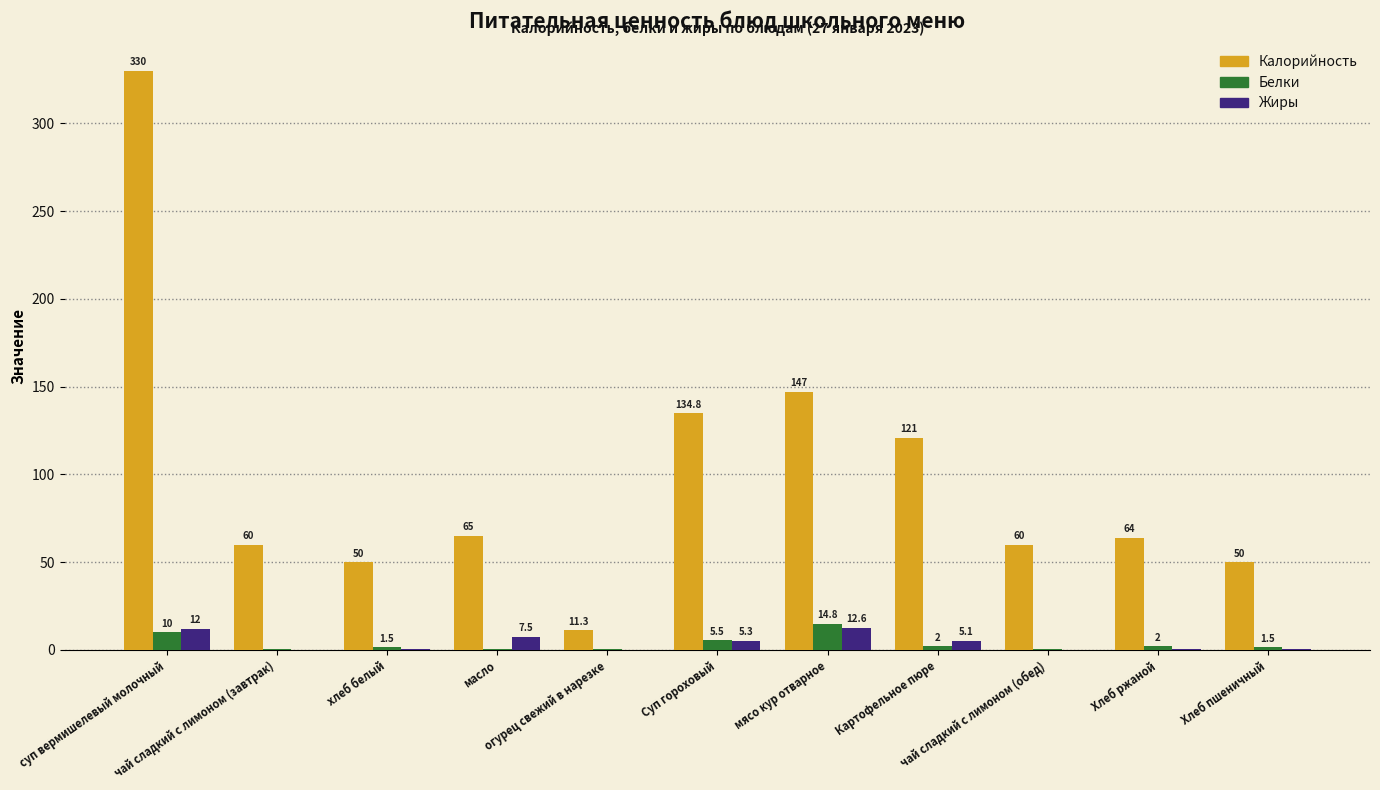

Which series has the widest spread of values?

Калорийность